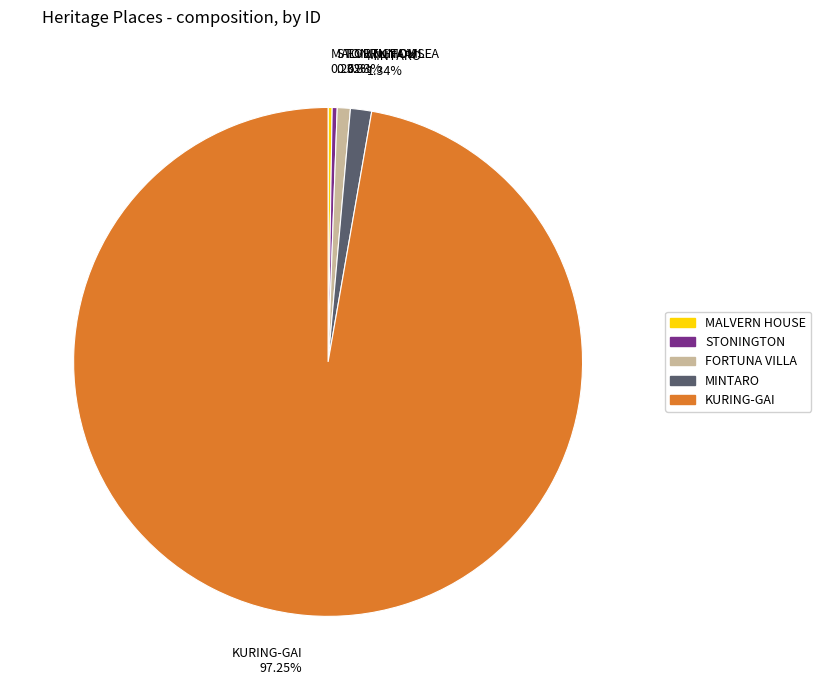

What is the ratio of the value at FORTUNA VILLA to the value at MINTARO?

0.6